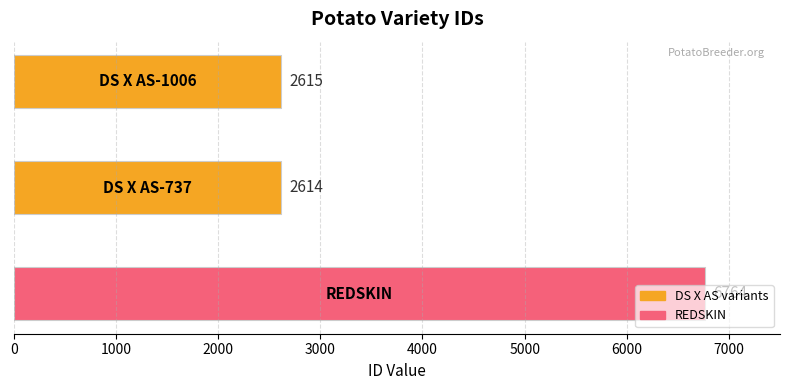

What is the sum of all values?

11993